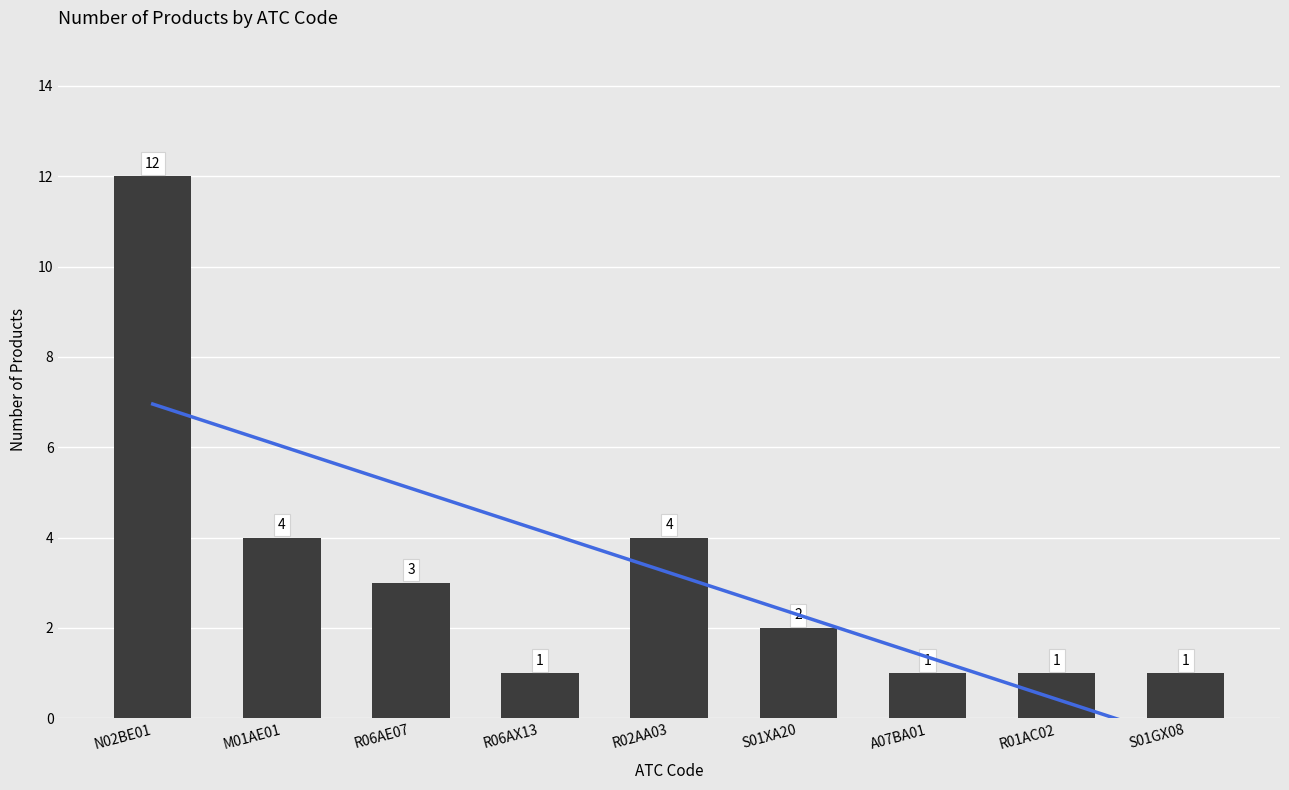

Are the bars grouped side by side (vs. stacked)?

No